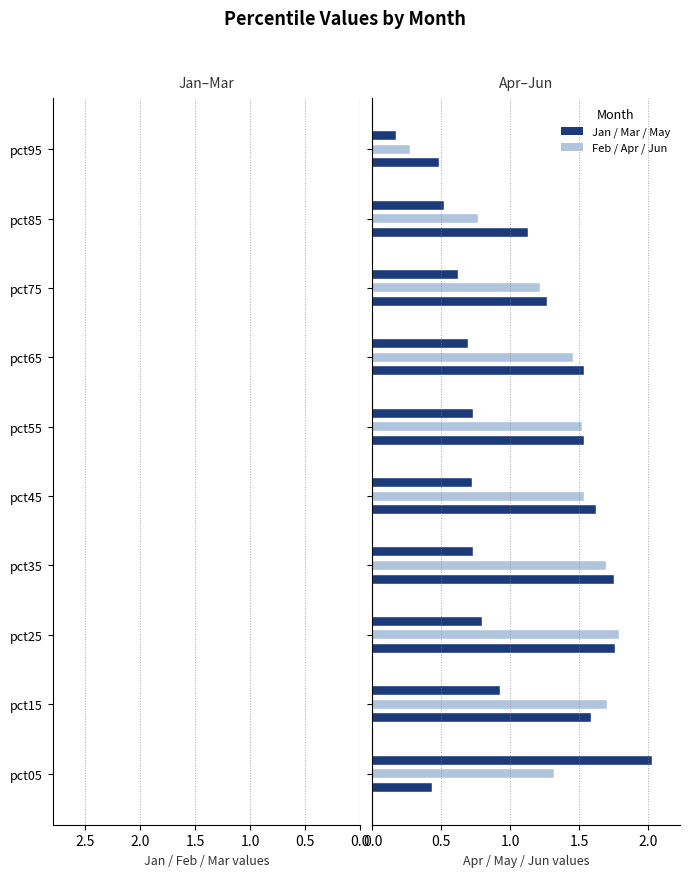

What position from the right is 1.0?

8